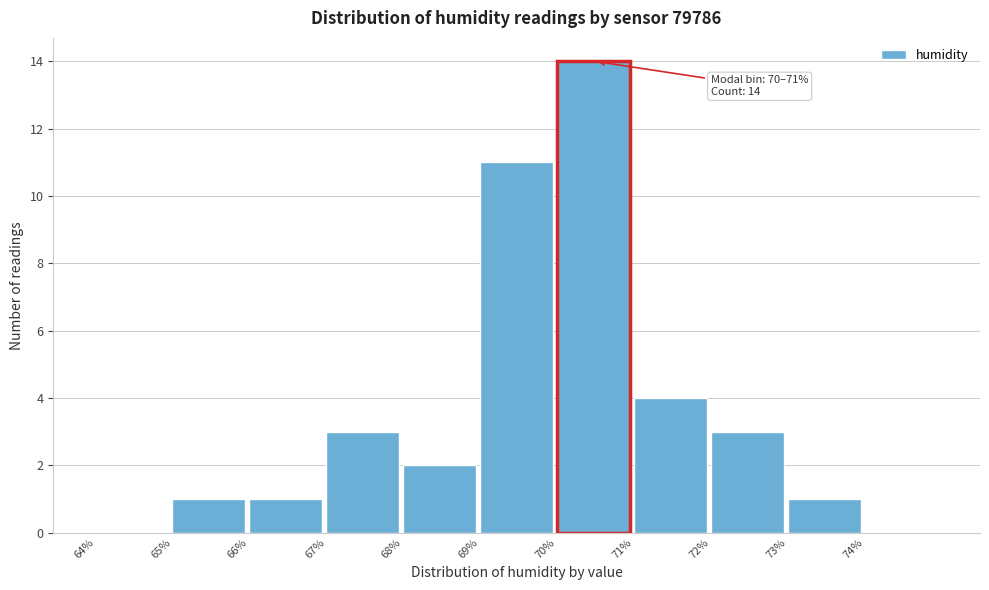

Which range on the x-axis has the tallest bar?

70 to 71